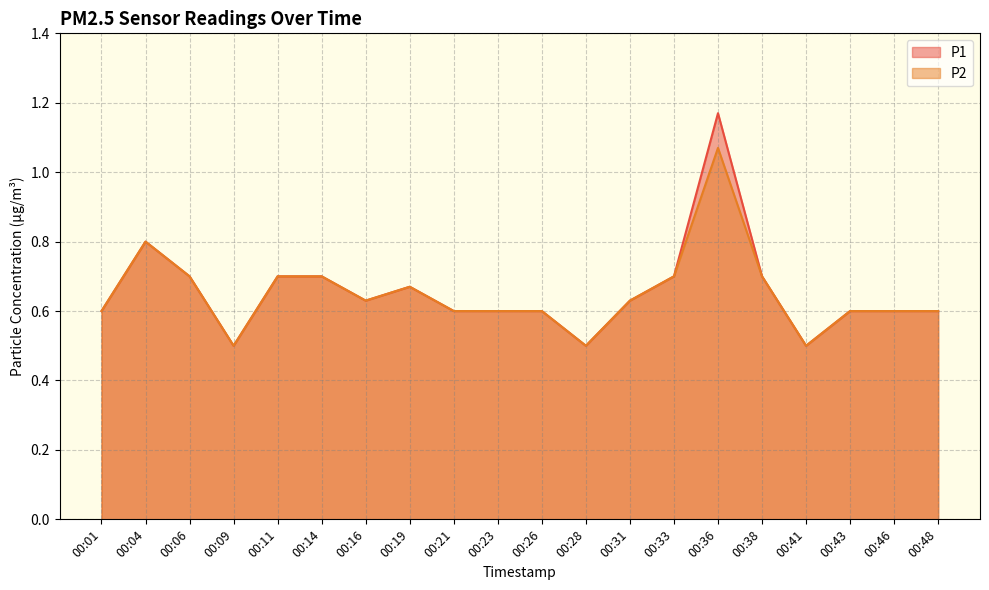

Which series changed the most between 00:21 and 00:38?

P1